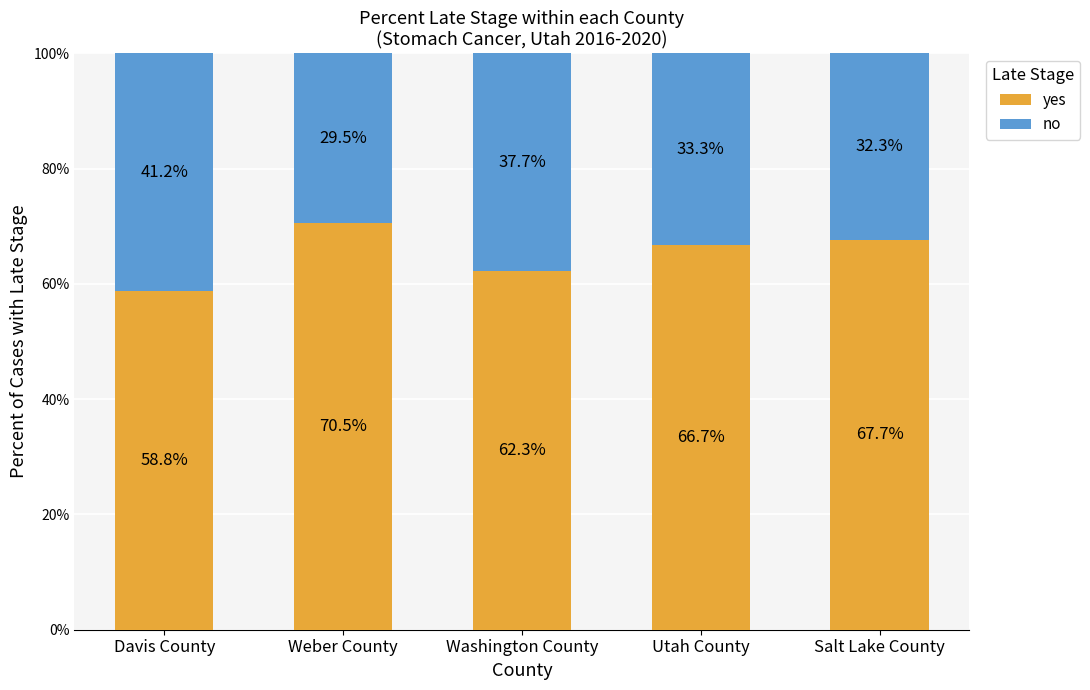

What is the total value across all series at Weber County?

100.0